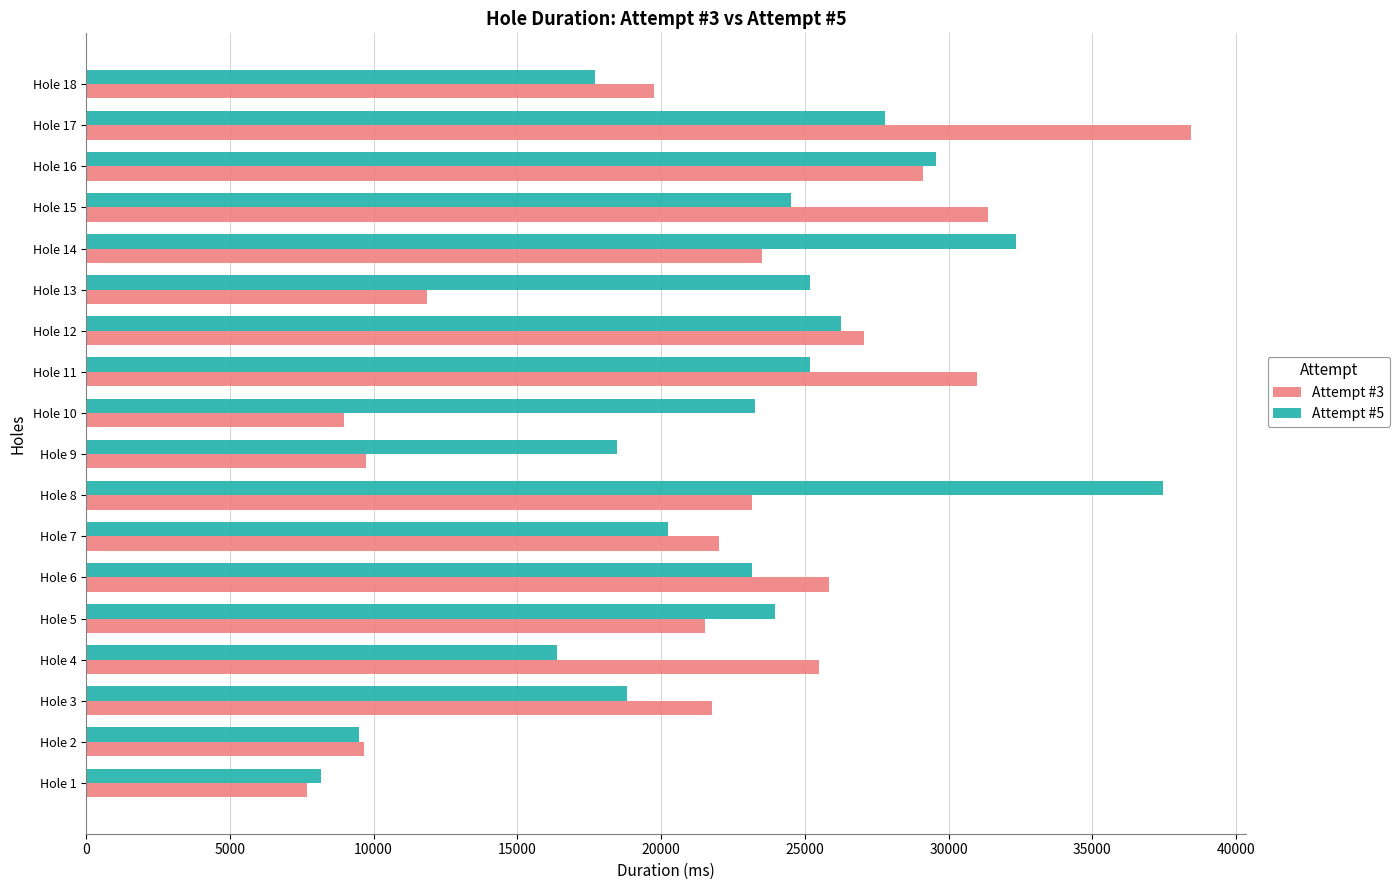

What is the sum of all Attempt #3 values?

387990